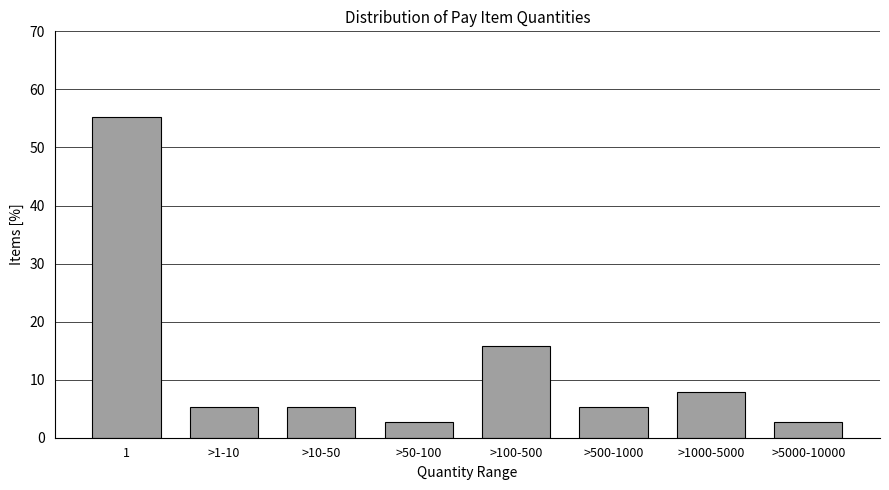

Reading left to right, transcribe all the data shown in this chart.

55.3	5.3	5.3	2.6	15.8	5.3	7.9	2.6